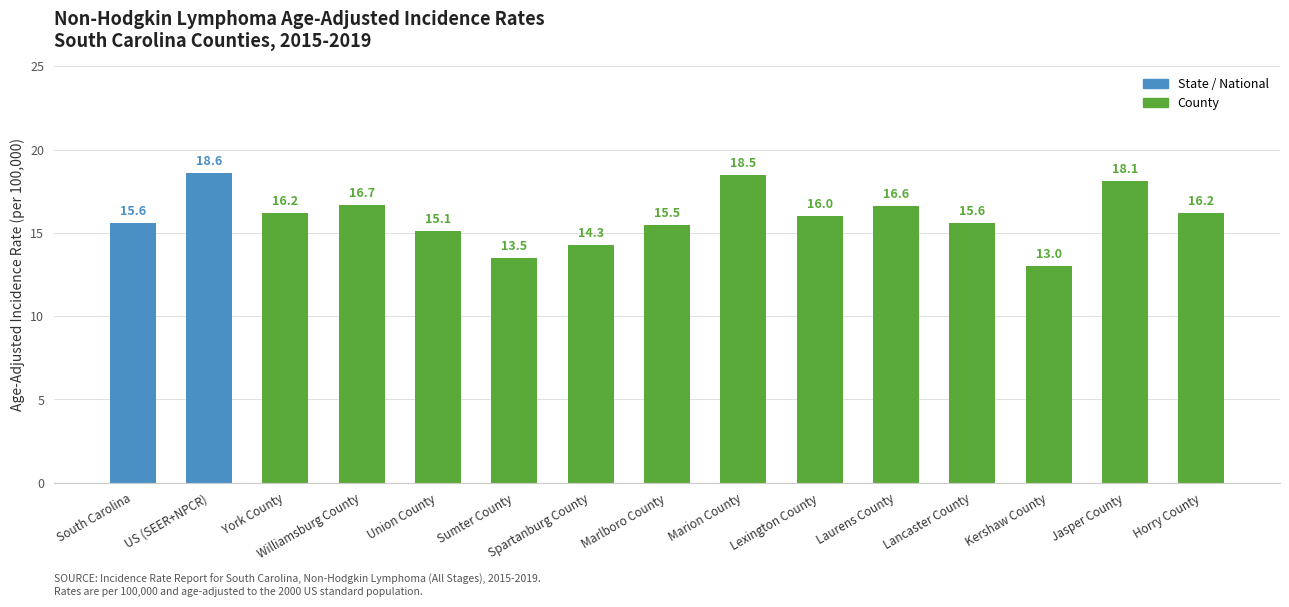

What is the value of the 5th bar from the left?

15.1